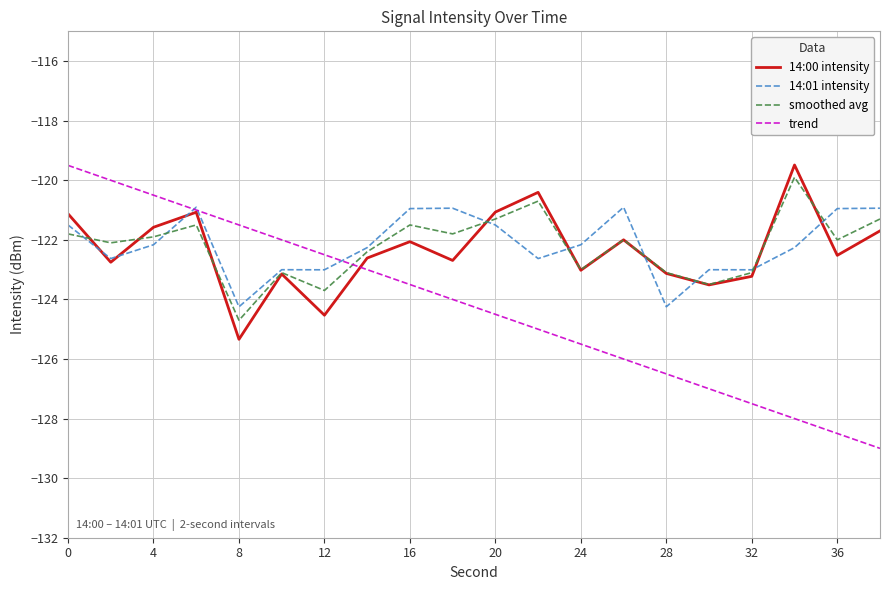

True or false: trend and smoothed avg intersect in this chart.

True